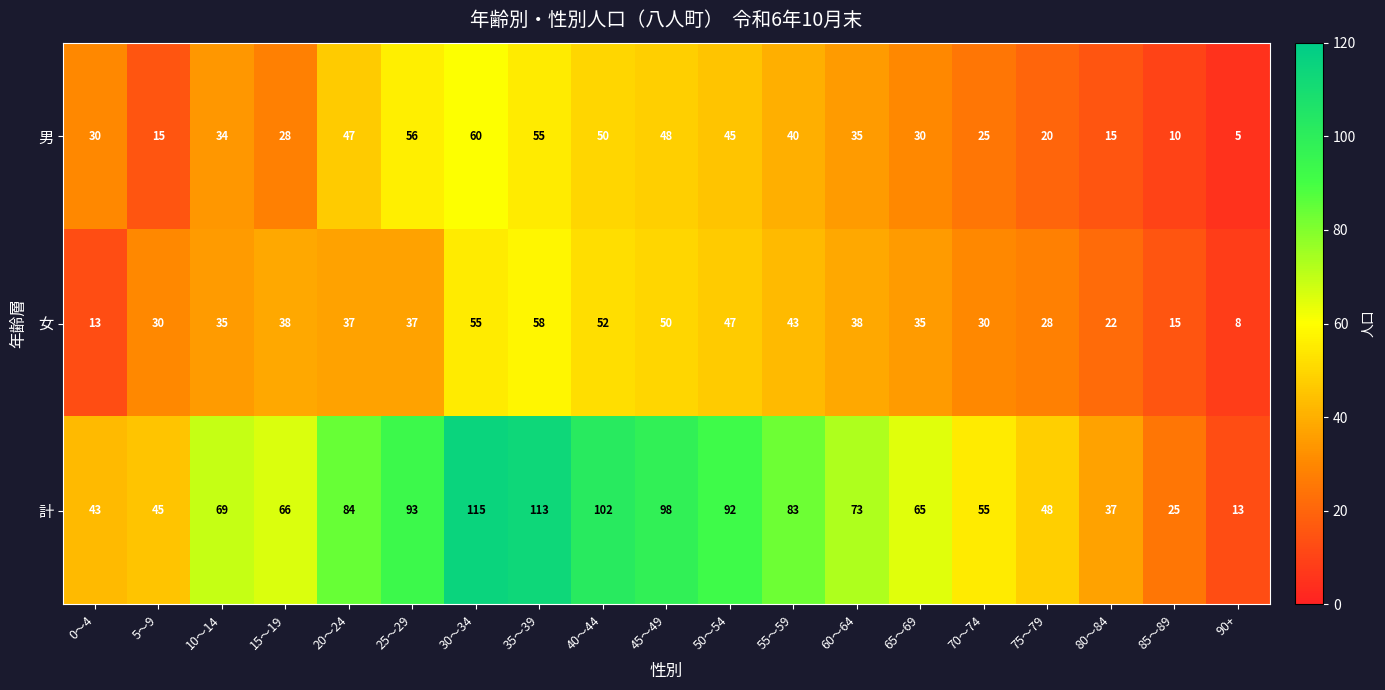

What is the sum of the 女 values at 20～24 and 70～74?

67